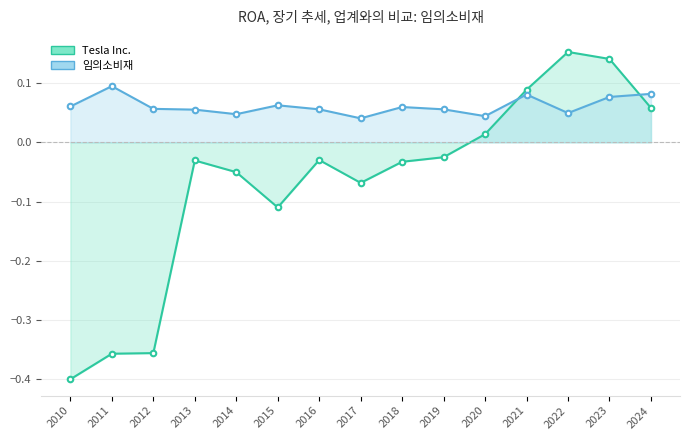

At which category is the sum across all series the highest?

2023